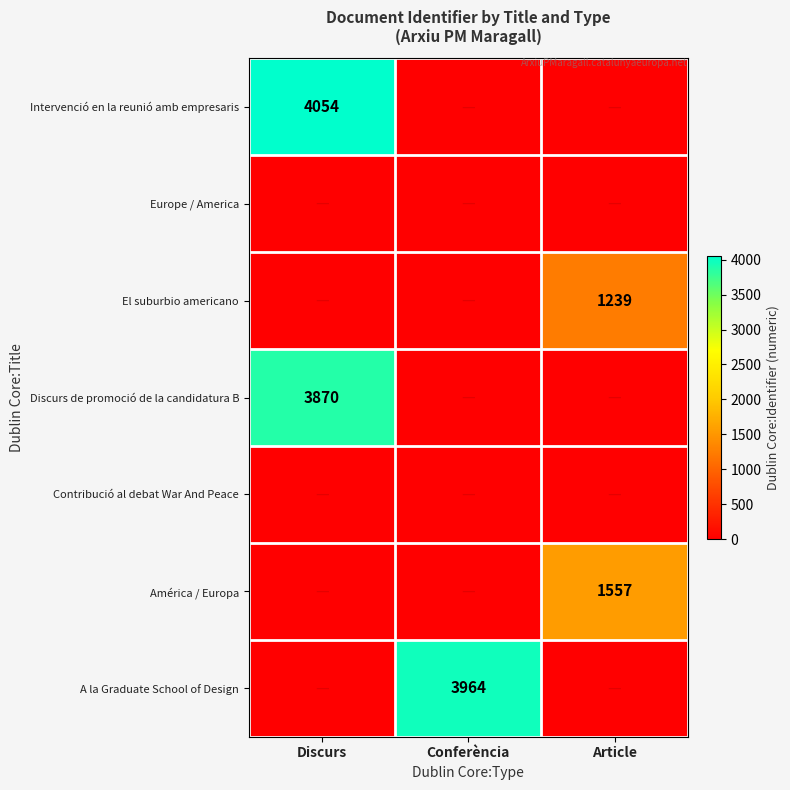

Between Discurs and Conferència, which is larger?

Discurs